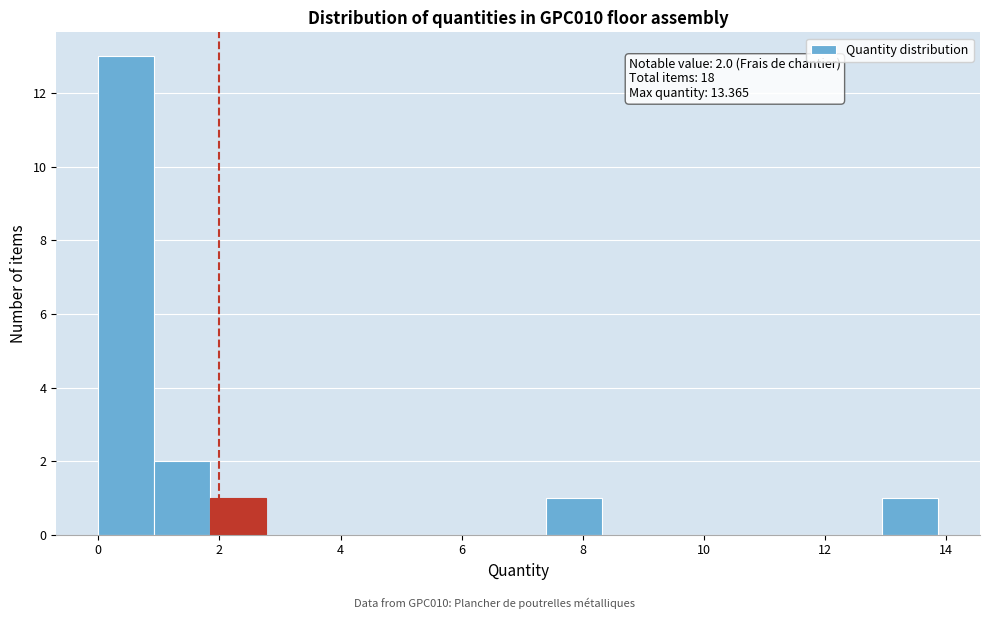

Which range on the x-axis has the tallest bar?

0.0 to 1.0